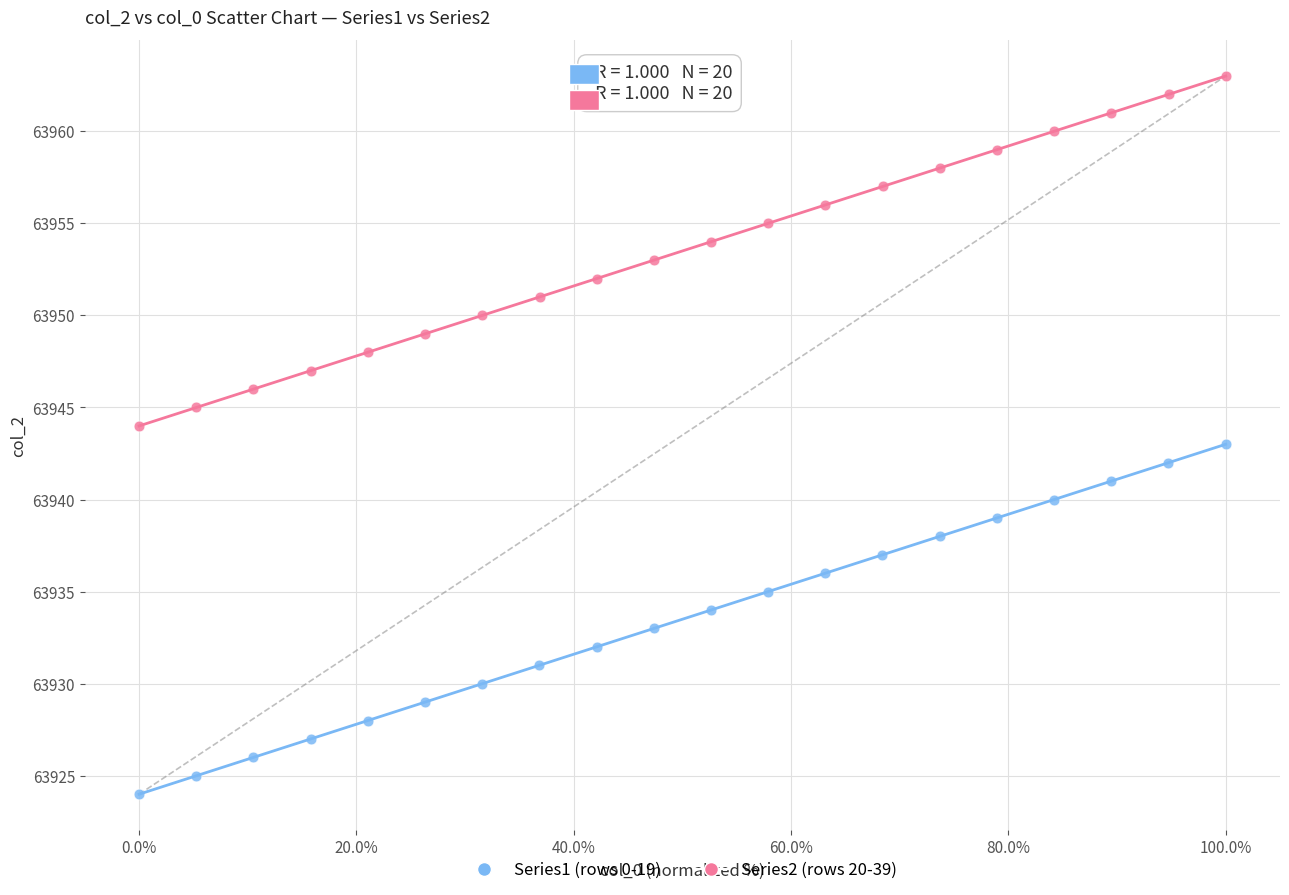

What are all the series names shown in the legend?

Series1 (rows 0-19), Series2 (rows 20-39)